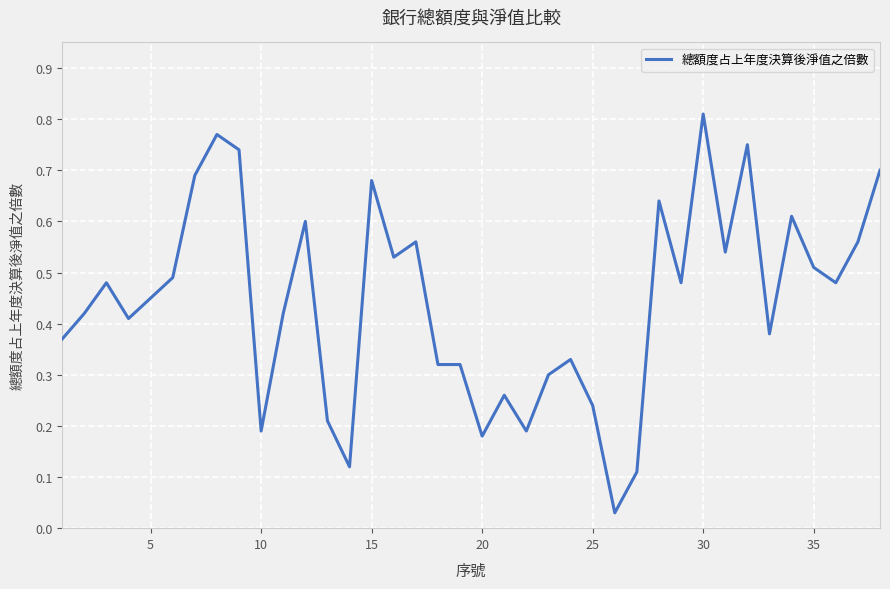

How many lines are shown in the chart?

1